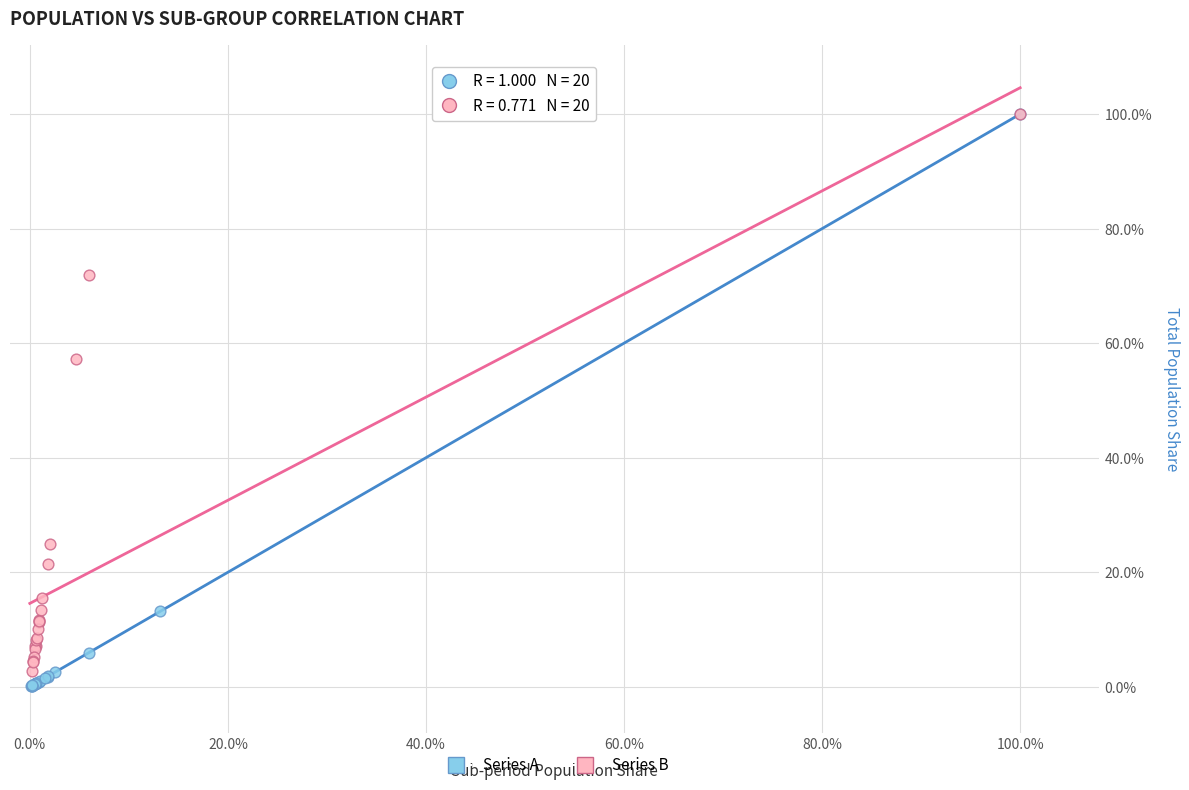

What are all the series names shown in the legend?

Series A, Series B